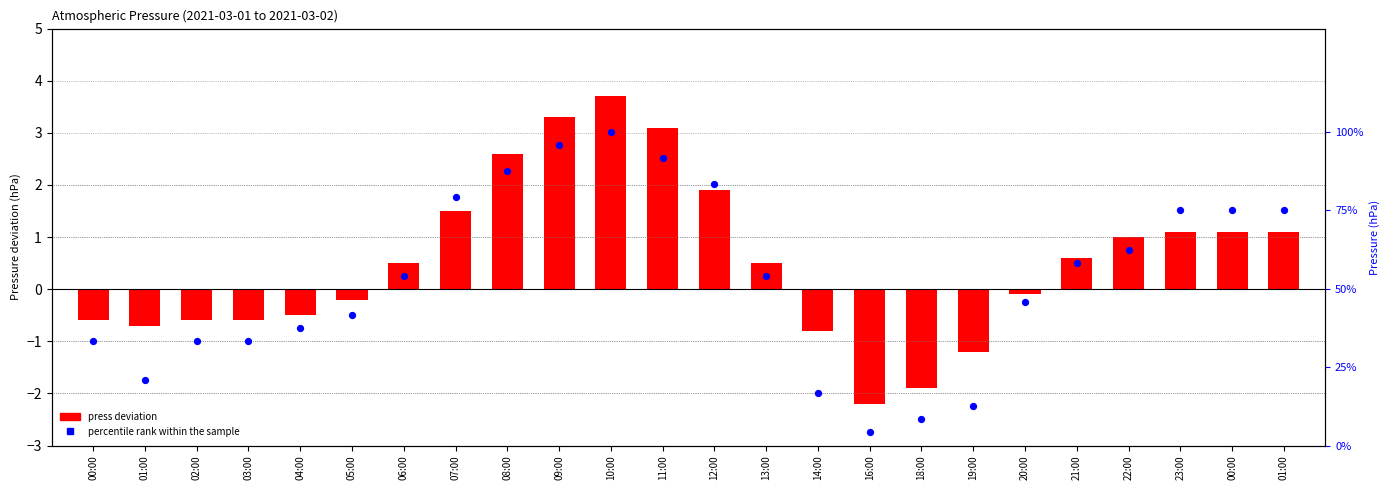

Which series has the widest spread of Y values?

percentile rank within the sample